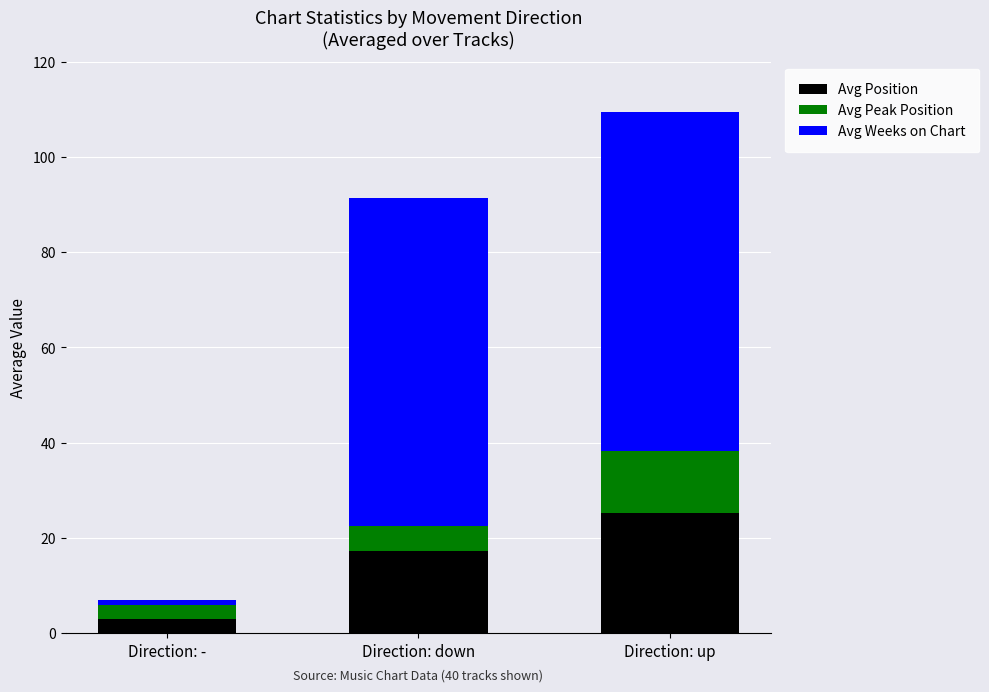

What is the total value across all series at Direction: down?

91.4